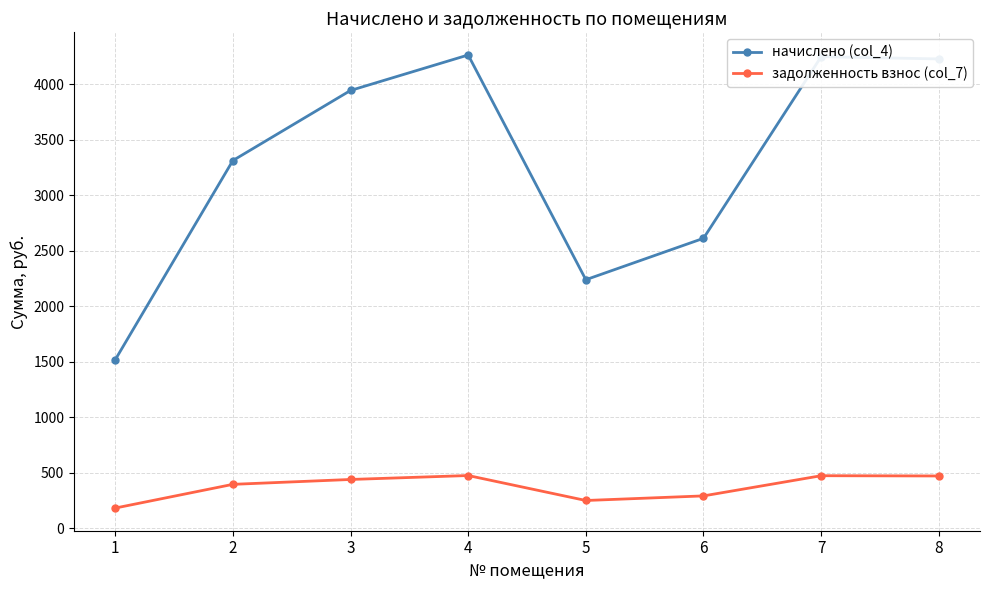

How many lines are shown in the chart?

2